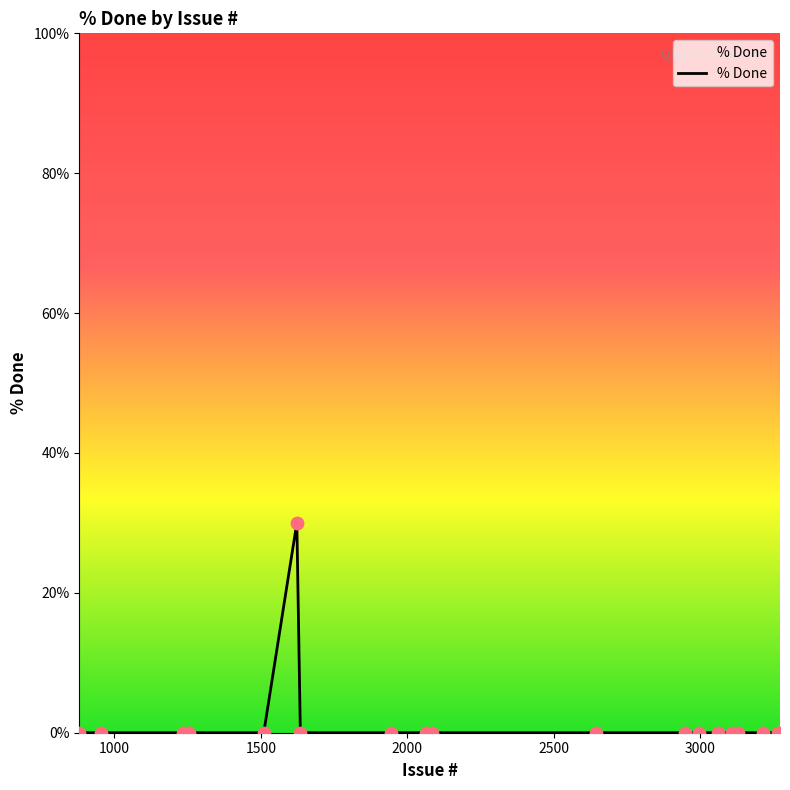

What is the greatest value displayed?

30